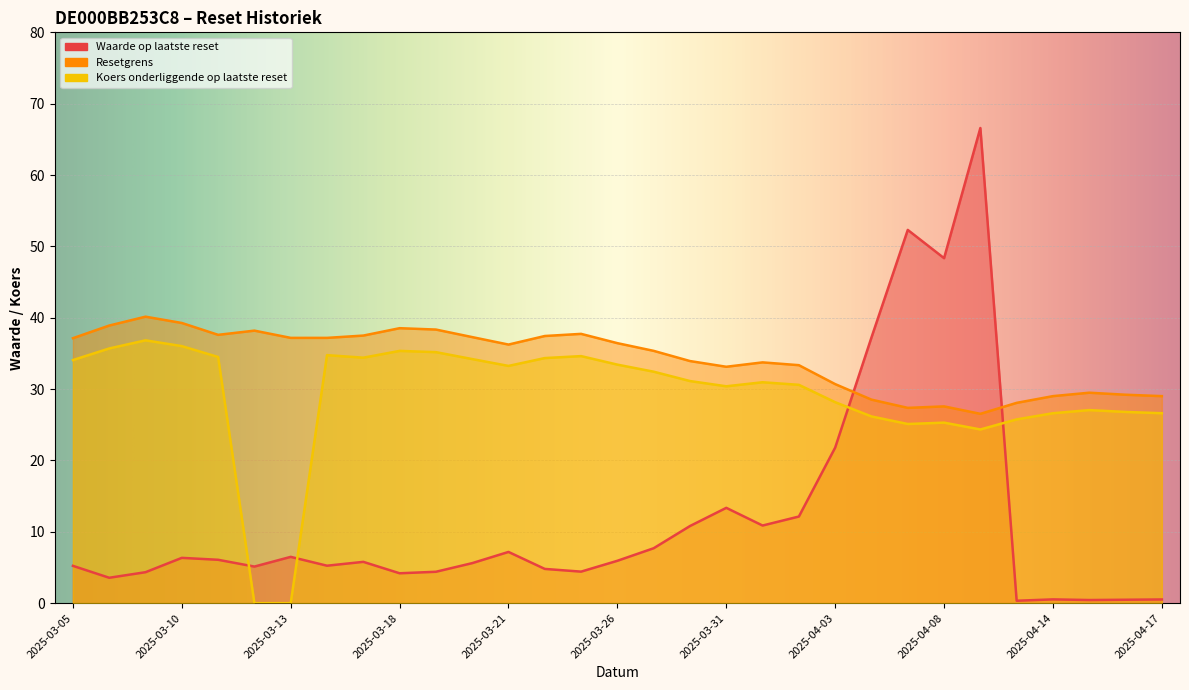

What value does the Koers onderliggende op laatste reset series have at 2025-03-19?

35.2